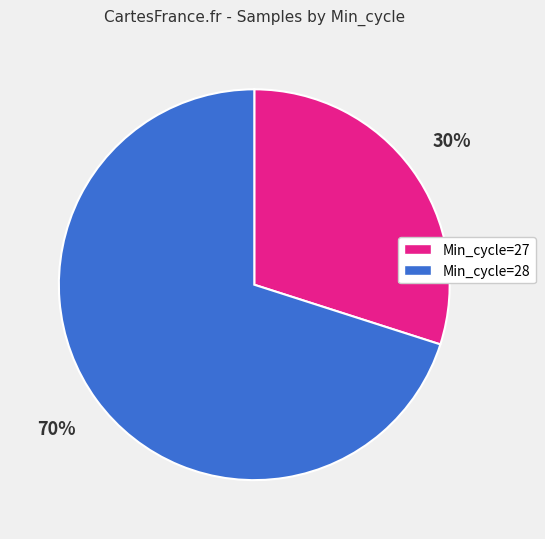

To the nearest percent, what is the difference between the largest and smallest slice percentages?

40%